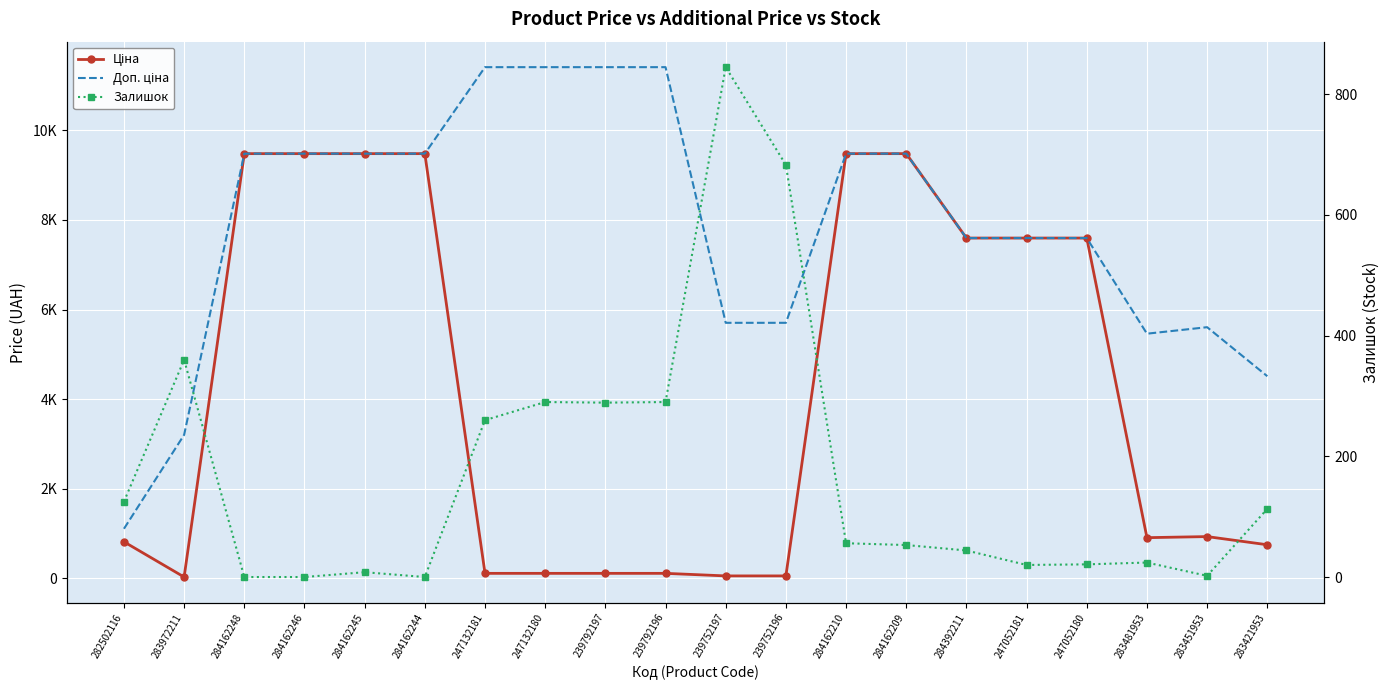

At which label does Залишок reach its minimum?

284162248